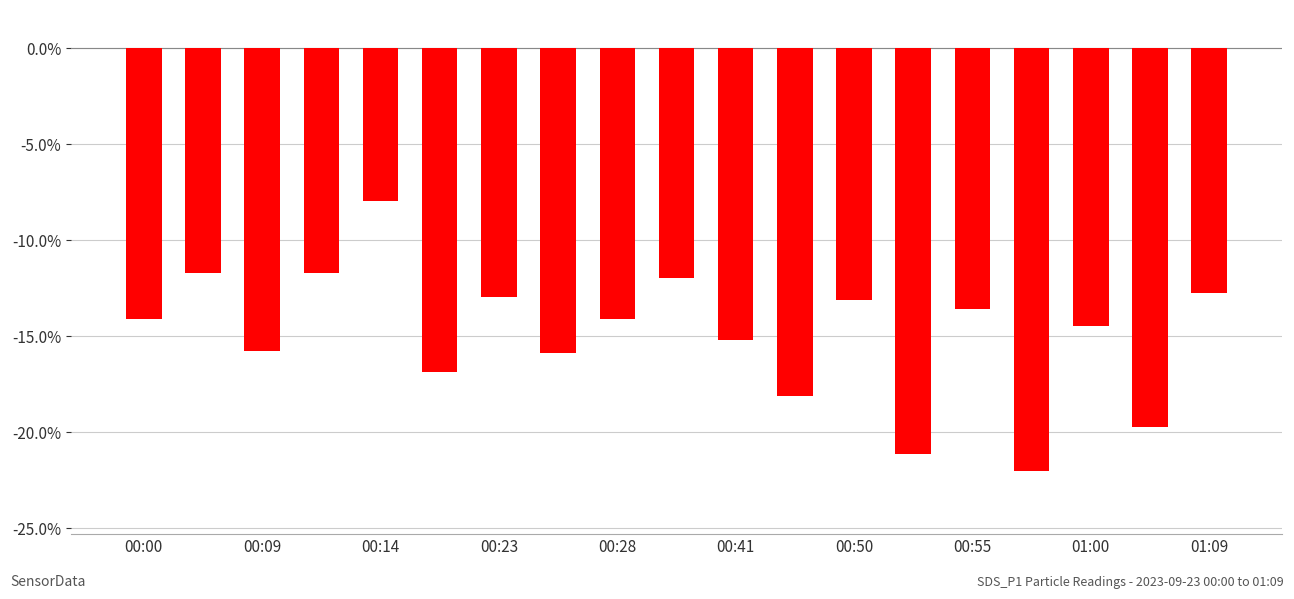

What is the value of the 17th bar from the left?

-14.5